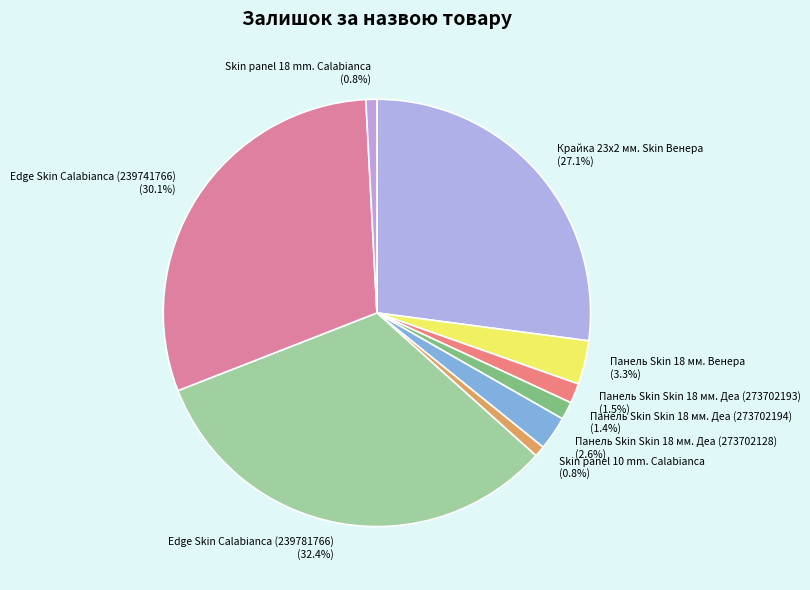

To the nearest percent, what is the difference between the Edge Skin Calabianca (239741766) and Панель Skin Skin 18 мм. Деа (273702128) slice percentages?

28%